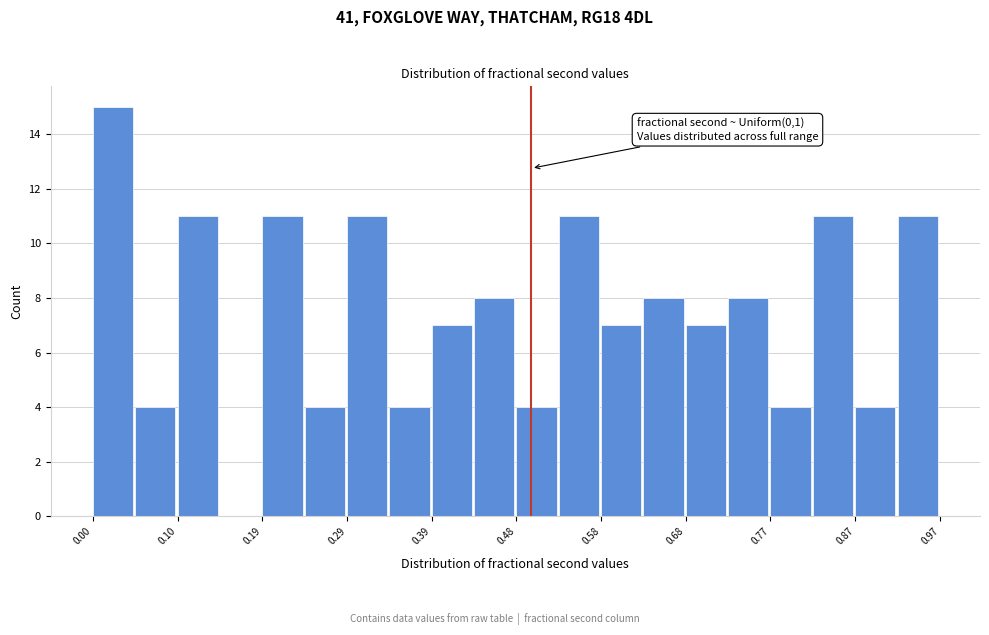

Which range on the x-axis has the tallest bar?

0.00 to 0.05